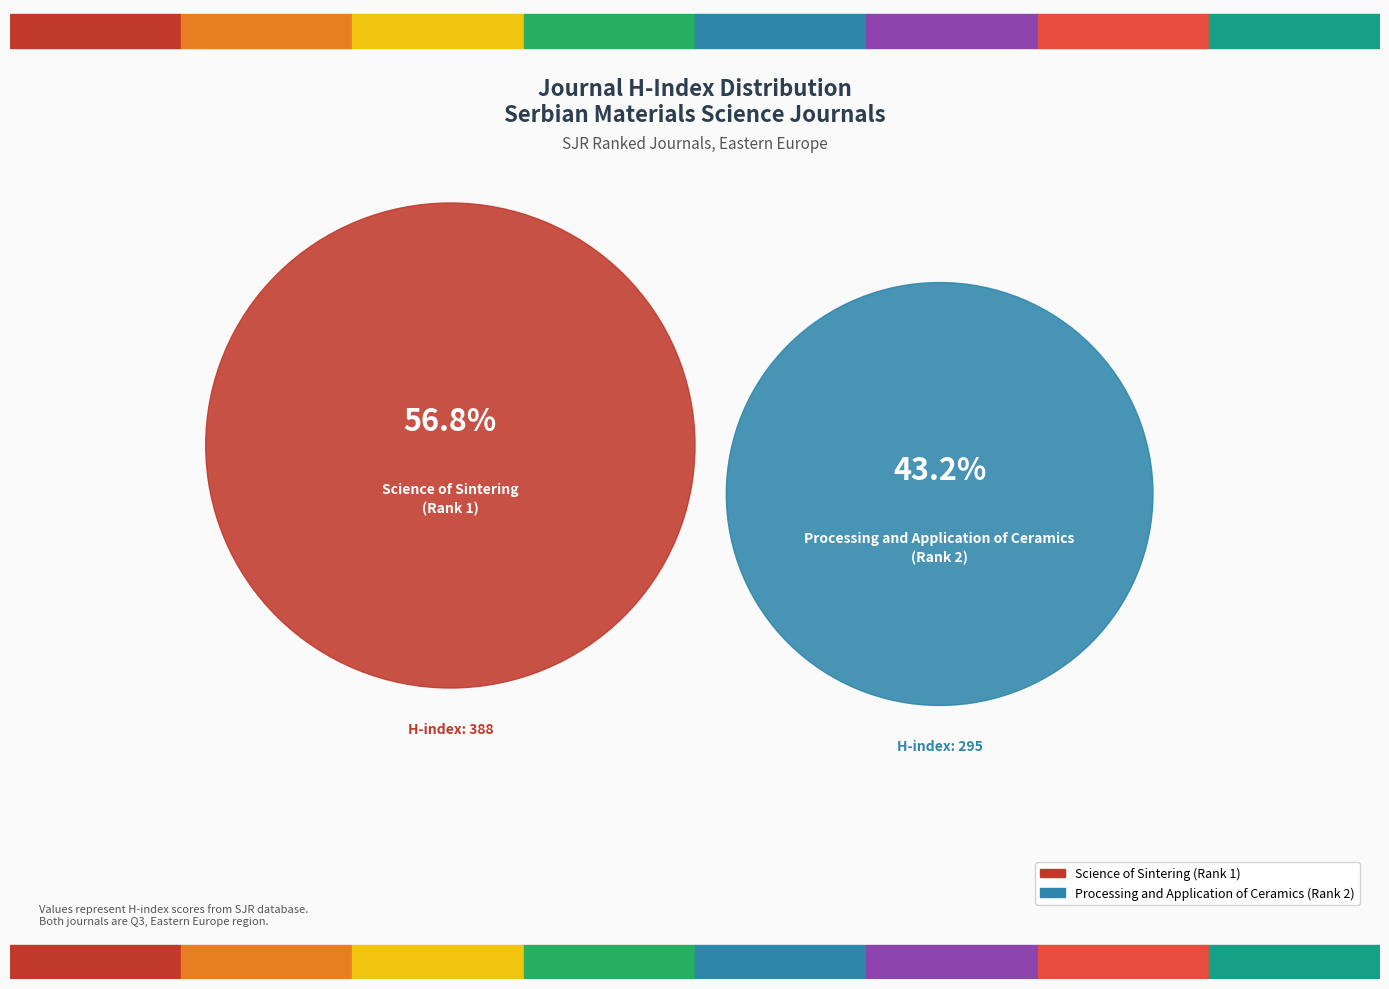

How many segments does this pie chart have?

2